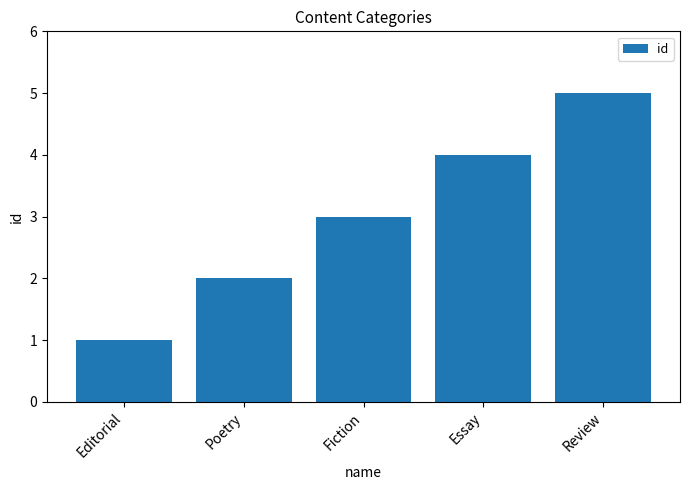

True or false: the data shows 3 at Poetry.

False